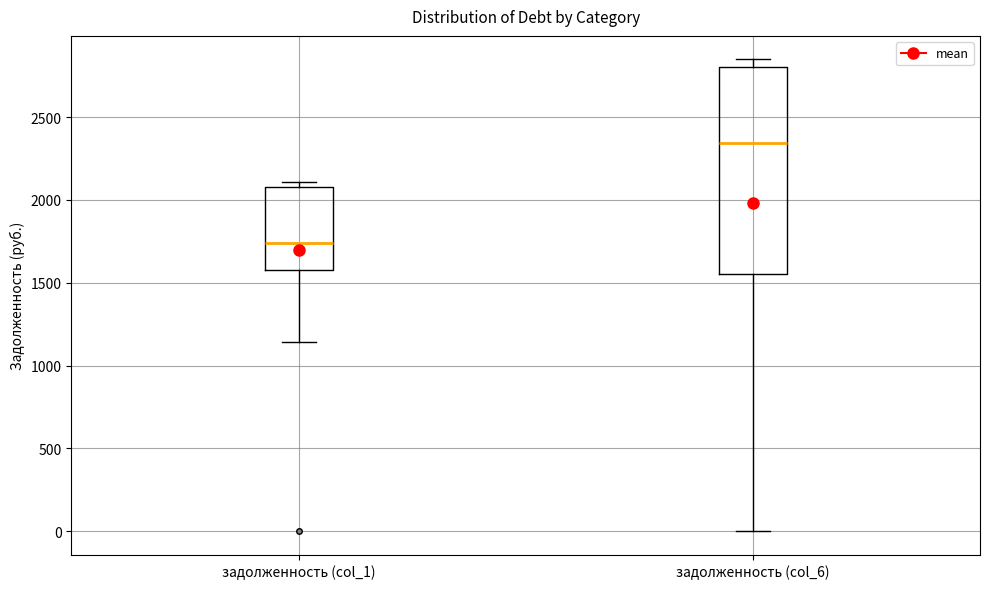

Which box has the highest median line?

задолженность (col_6)